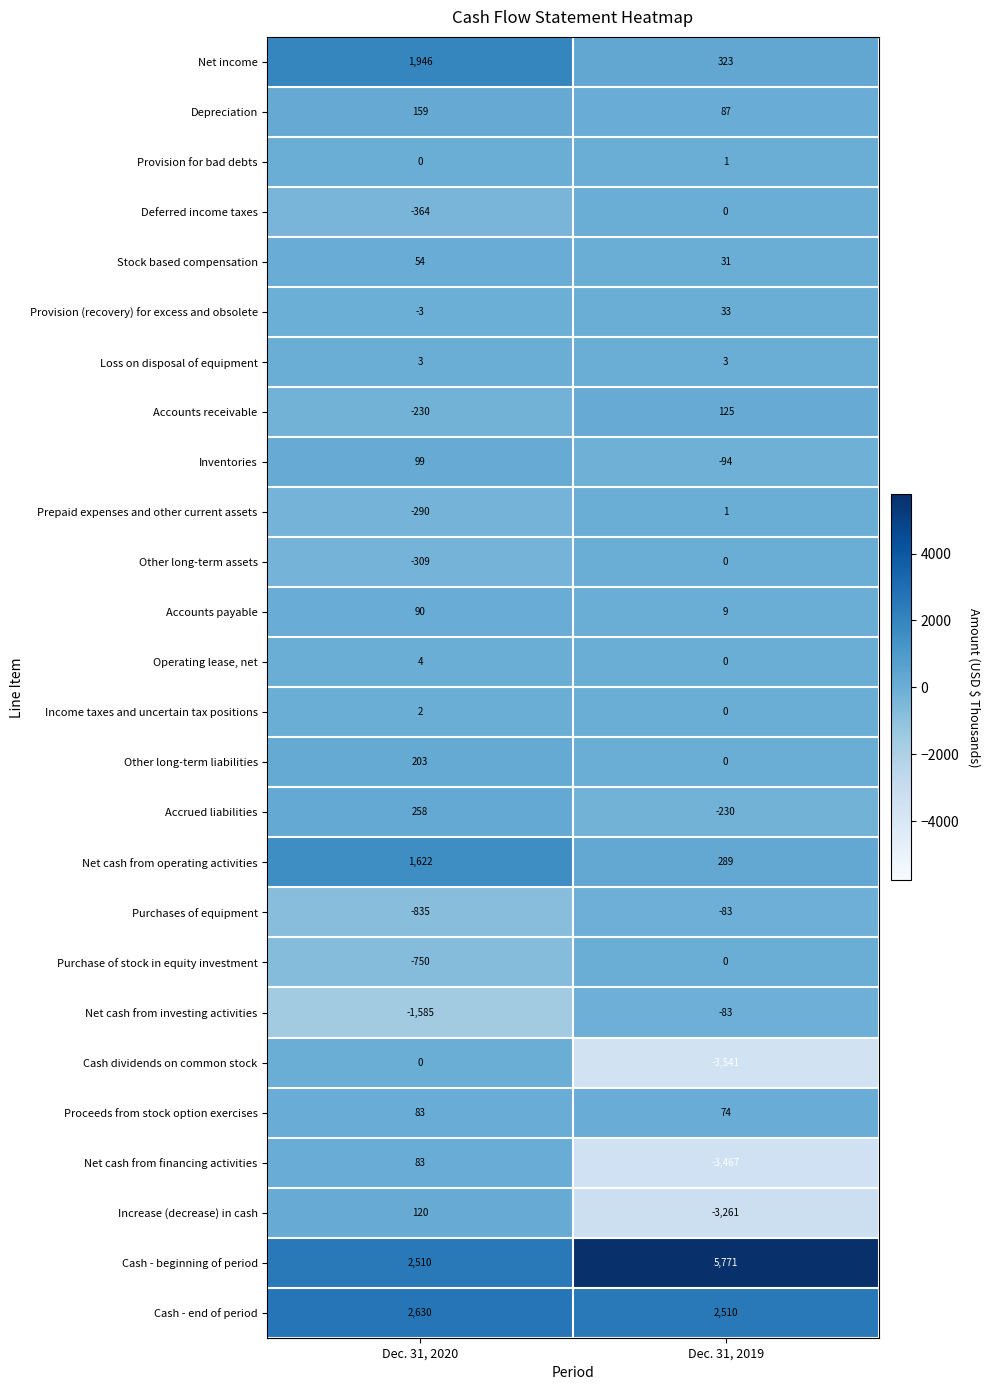

What is the total value across all series at Dec. 31, 2019?

-1502